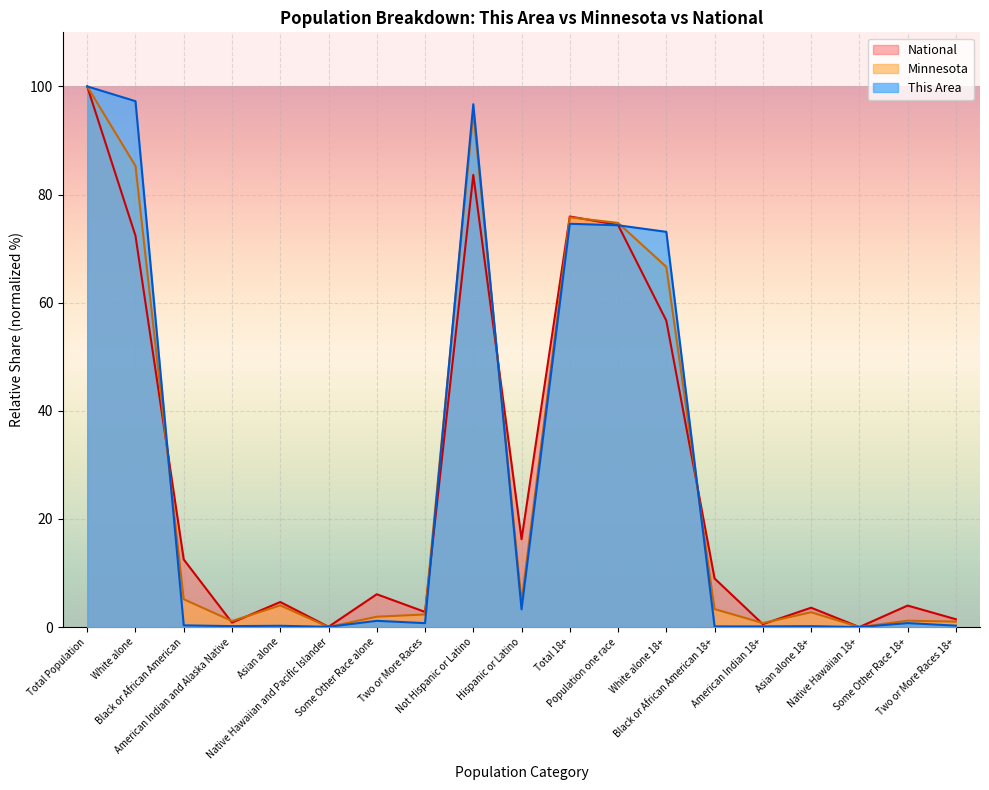

What is the difference between the This Area values at Not Hispanic or Latino and Native Hawaiian 18+?

96.7